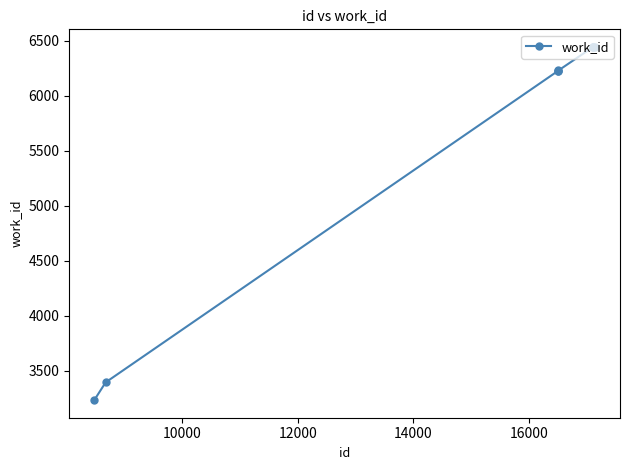

How many data points does each series have?

10